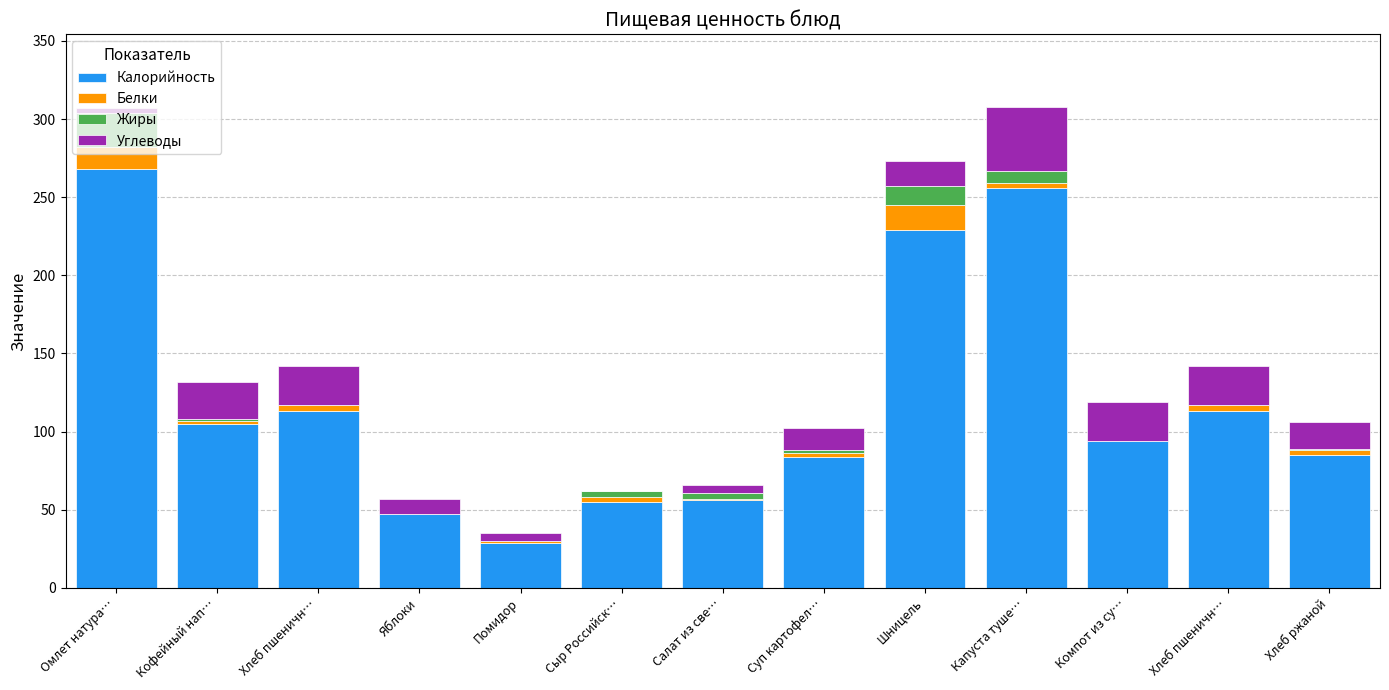

What is the difference between the maximum and minimum values in the Углеводы series?

41